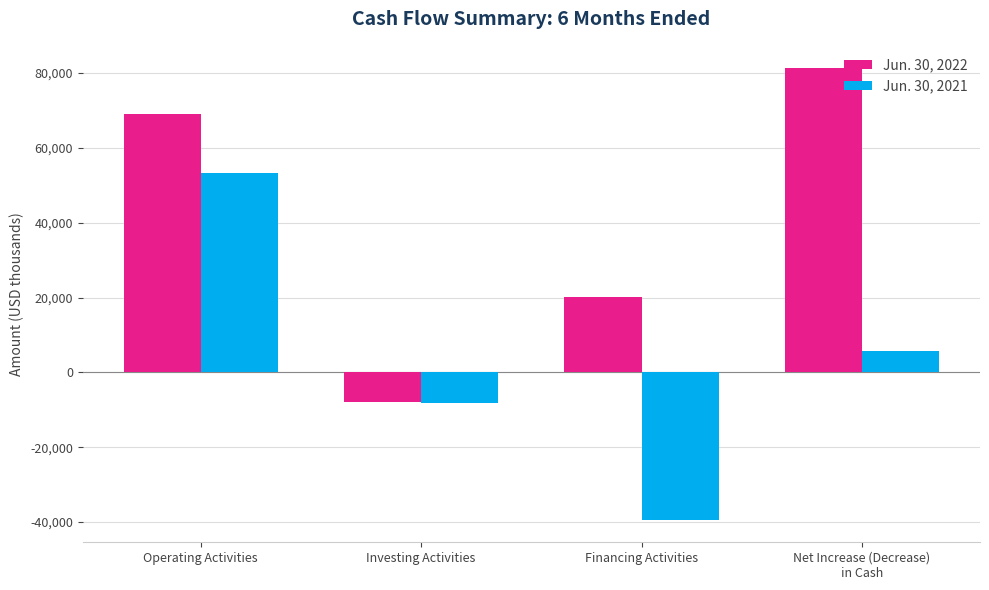

How many Jun. 30, 2022 values are between 20185 and 81242?

3